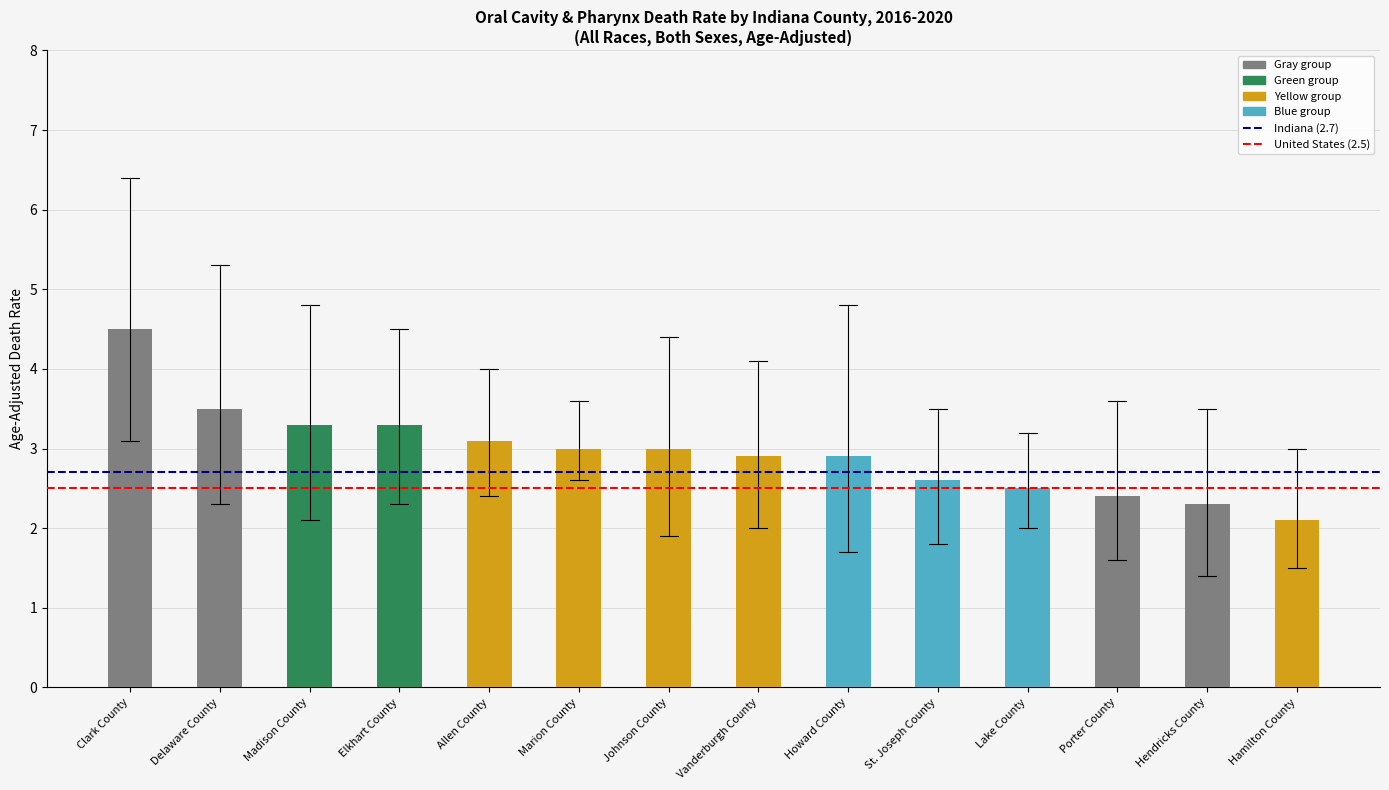

What is the approximate value at Delaware County?

3.5